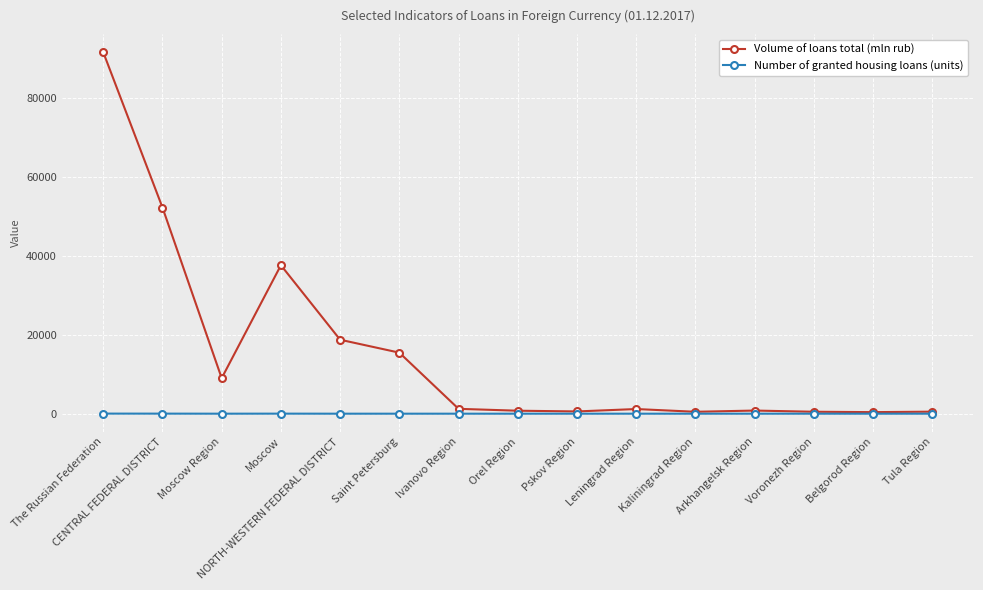

At which label does Volume of loans total (mln rub) reach its peak?

The Russian Federation